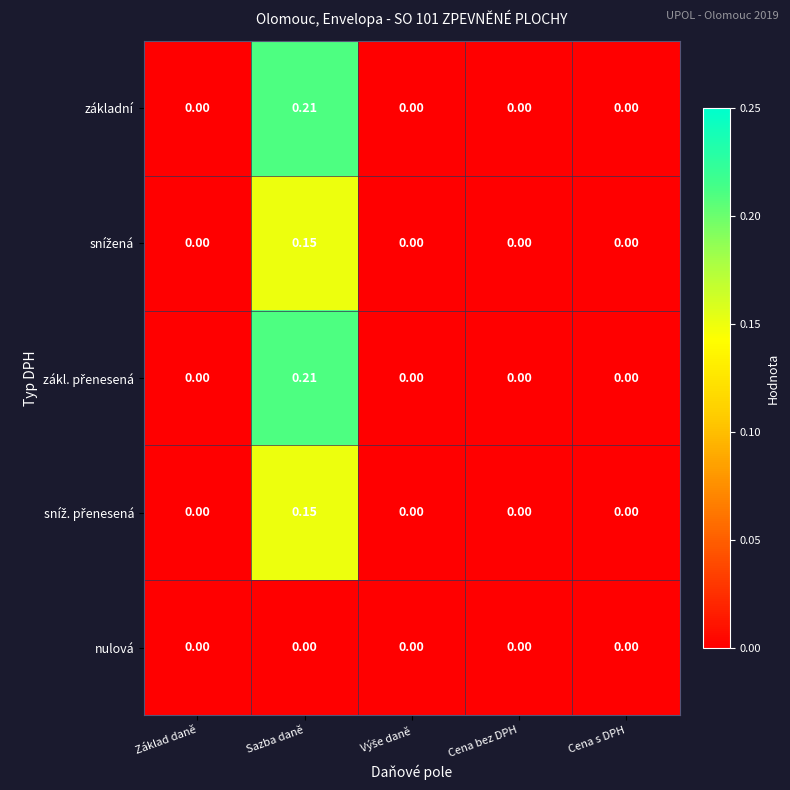

Which label corresponds to the largest value in the chart?

Sazba daně